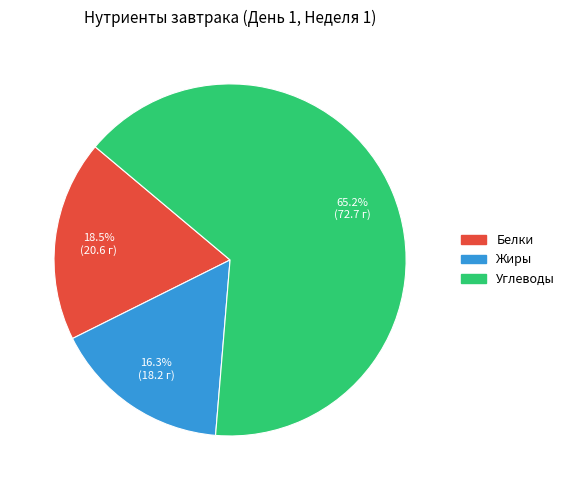

Does any single category account for the majority?

Yes